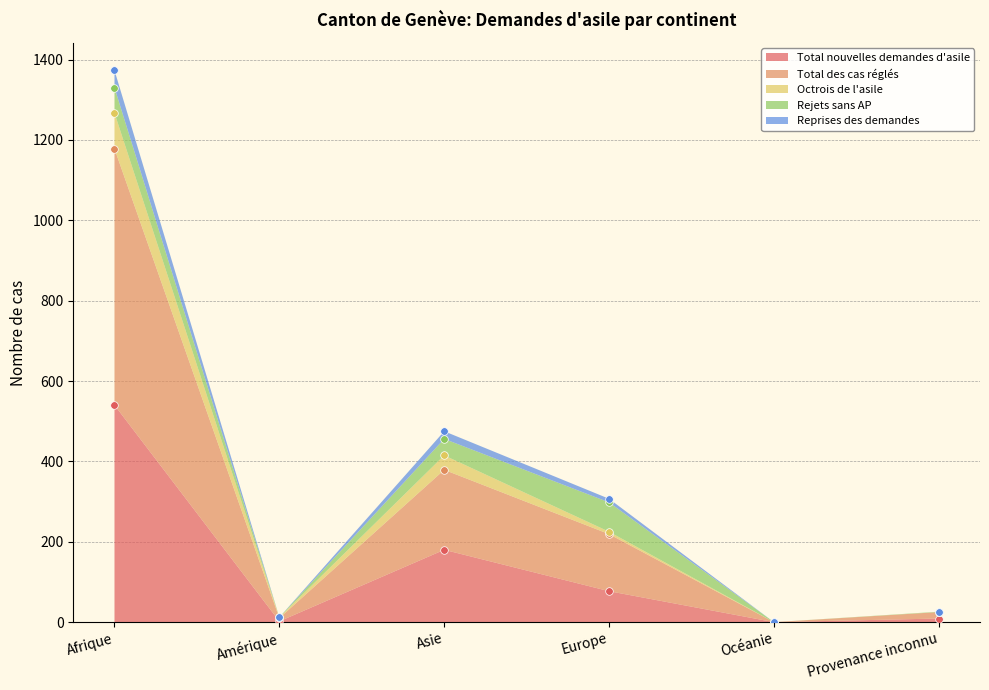

Which series has the largest Y range (max minus min)?

Reprises des demandes